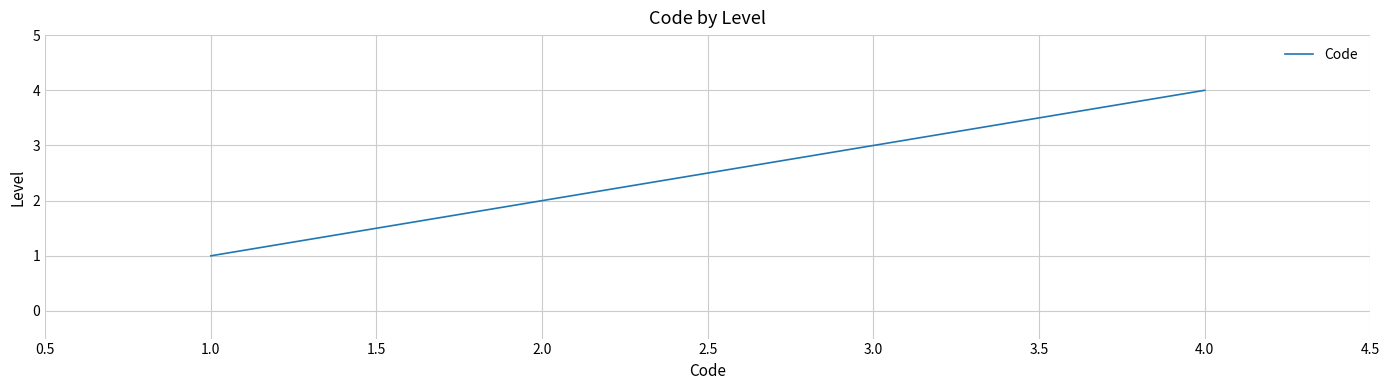

The chart shows a value of 1 at 1.0. True or false?

True